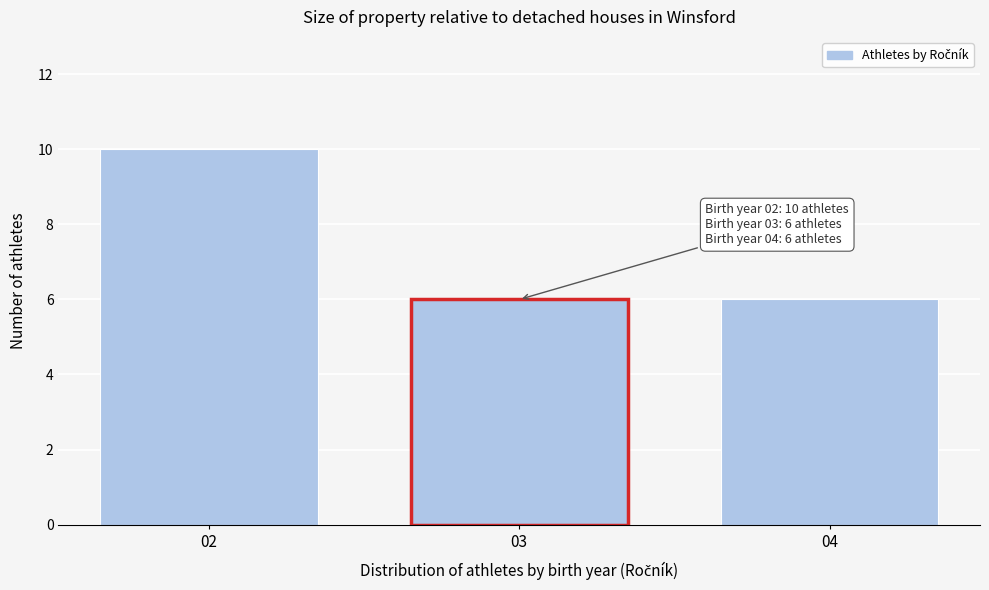

Reading right to left, list all the values displayed in this chart.

6	6	10